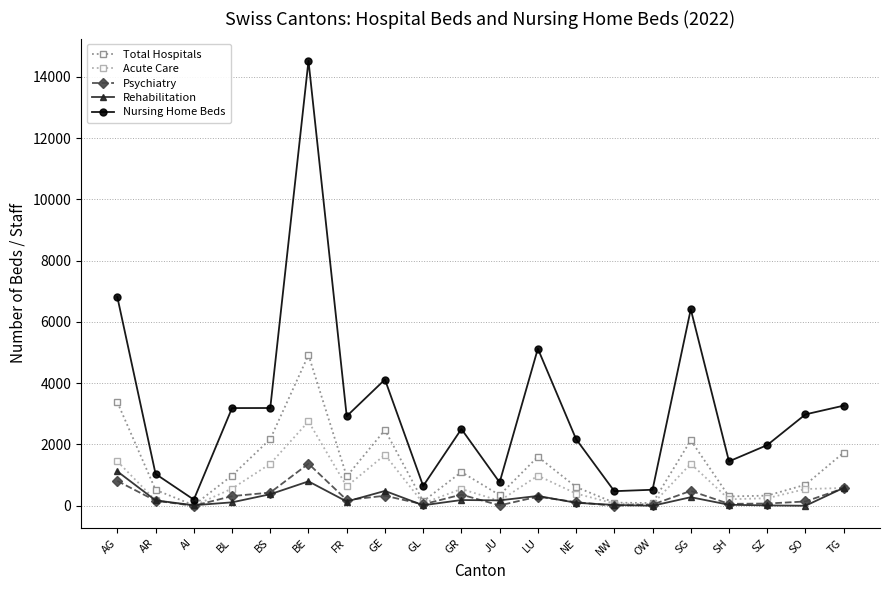

Does the chart display data point markers on the line(s)?

Yes